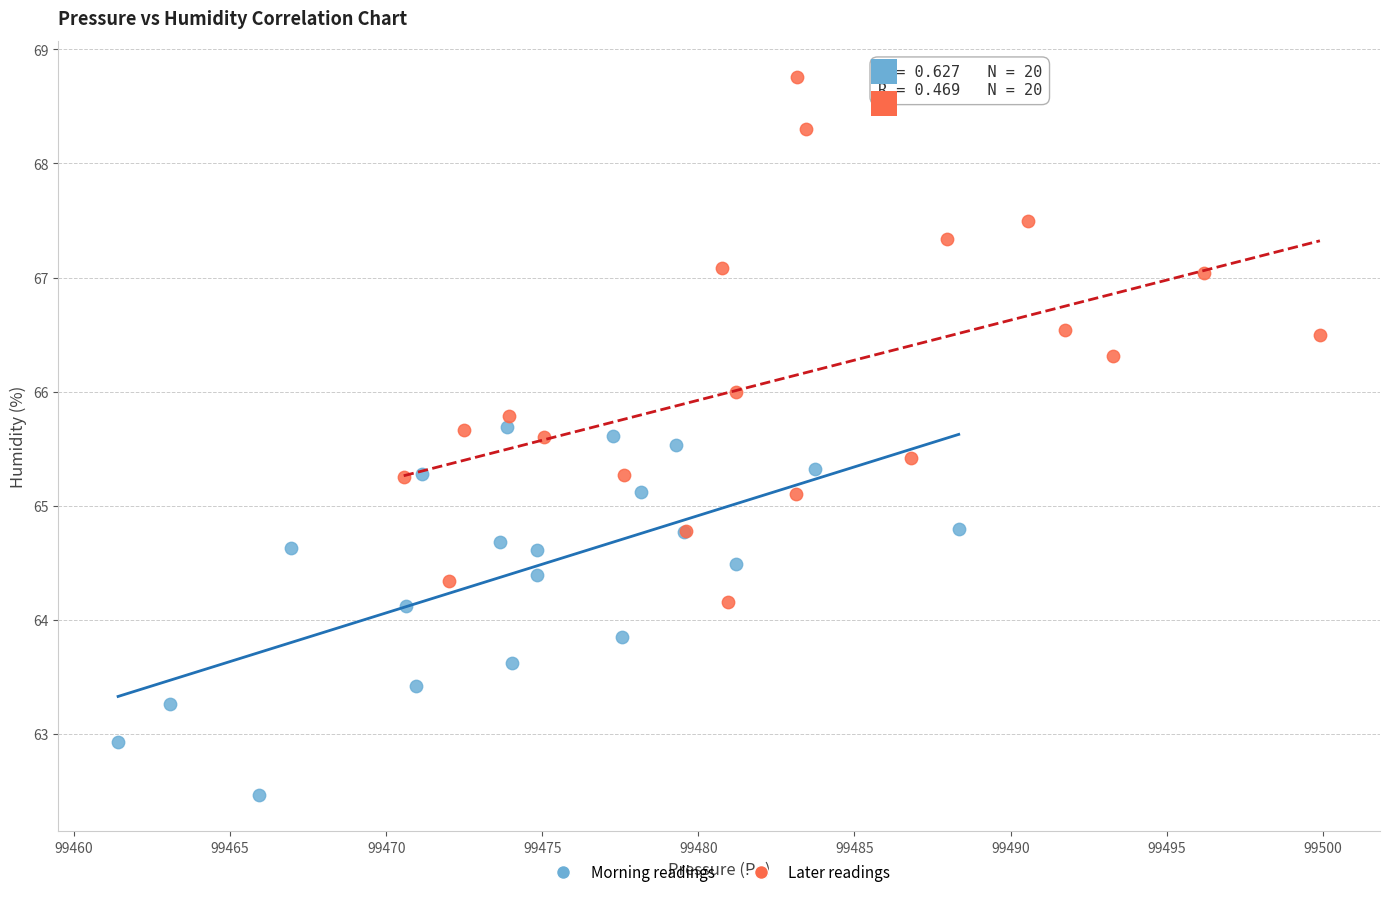

What are all the series names shown in the legend?

Morning readings, Later readings